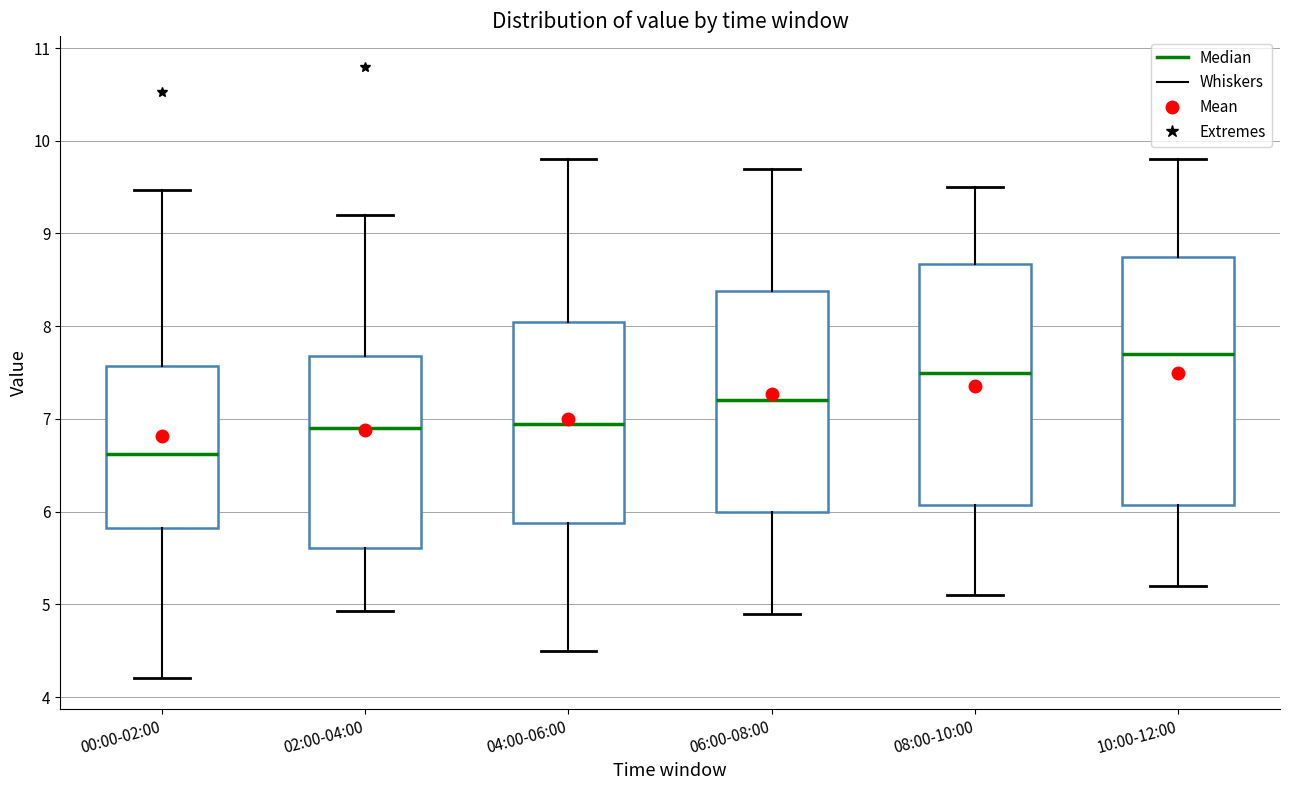

Reading left to right, read every box against the y-axis: the position of its median line, the range the box covers, and the ends of its whiskers. The values are not printed on the chart, so give them approximately, as read against the axis.

00:00-02:00: median 6.6, box 5.8 to 7.6, whiskers 4.2 to 9.5
02:00-04:00: median 6.9, box 5.6 to 7.7, whiskers 4.9 to 9.2
04:00-06:00: median 7.0, box 5.9 to 8.1, whiskers 4.5 to 9.8
06:00-08:00: median 7.2, box 6.0 to 8.4, whiskers 4.9 to 9.7
08:00-10:00: median 7.5, box 6.1 to 8.7, whiskers 5.1 to 9.5
10:00-12:00: median 7.7, box 6.1 to 8.8, whiskers 5.2 to 9.8